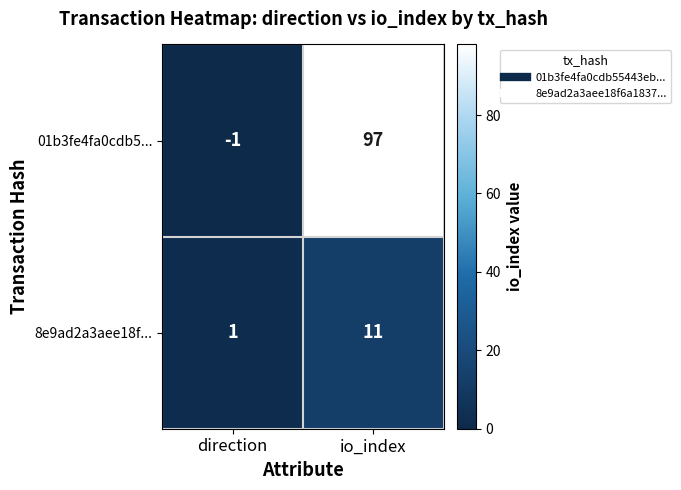

Is it true that 01b3fe4fa0cdb5... equals 97 at io_index?

True